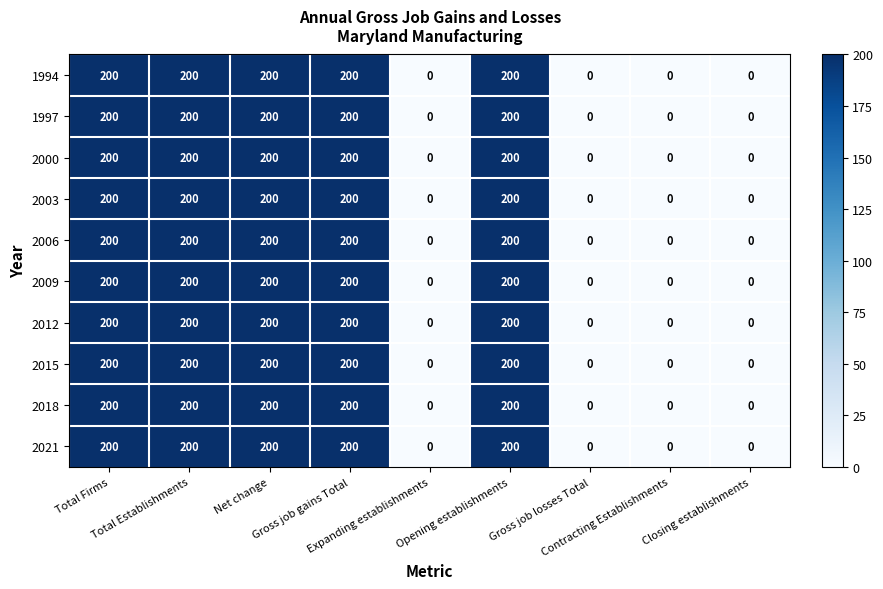

What is the maximum value shown in the chart?

200